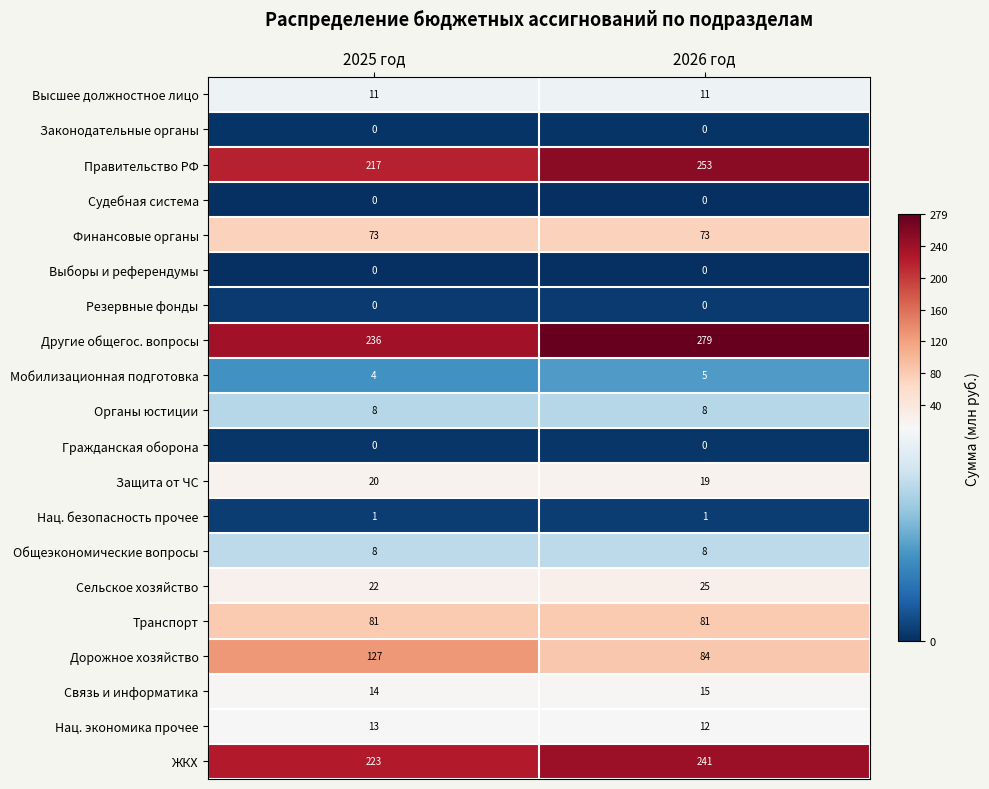

True or false: Другие общегос. вопросы has a value of 279 at 2026 год.

True